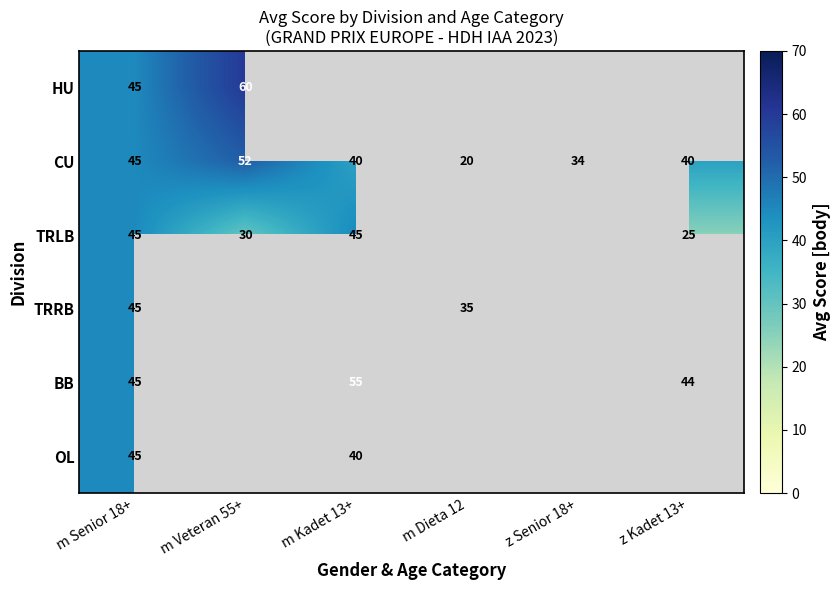

At which label is CU closest to 36?

z Senior 18+